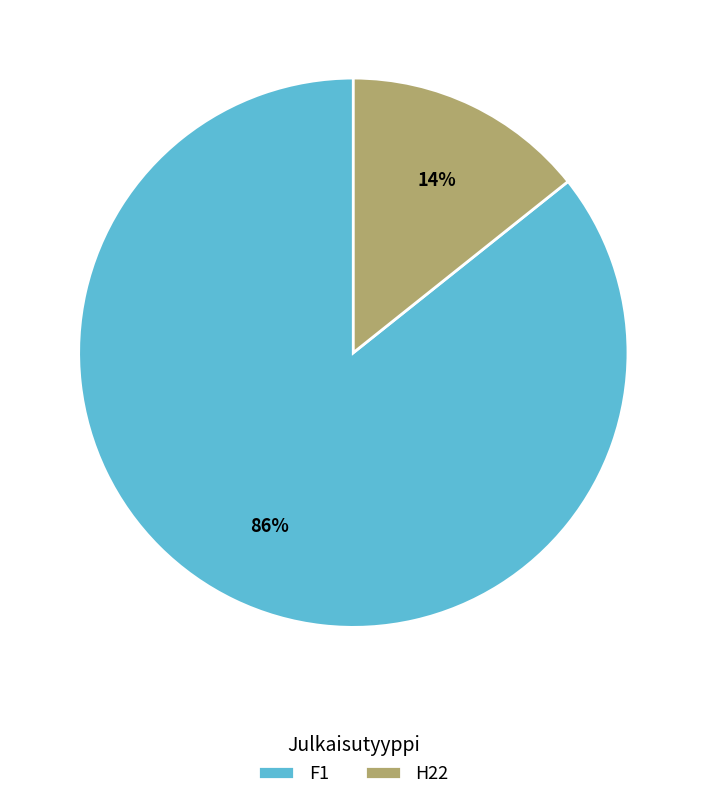

Which has a higher value, H22 or F1?

F1